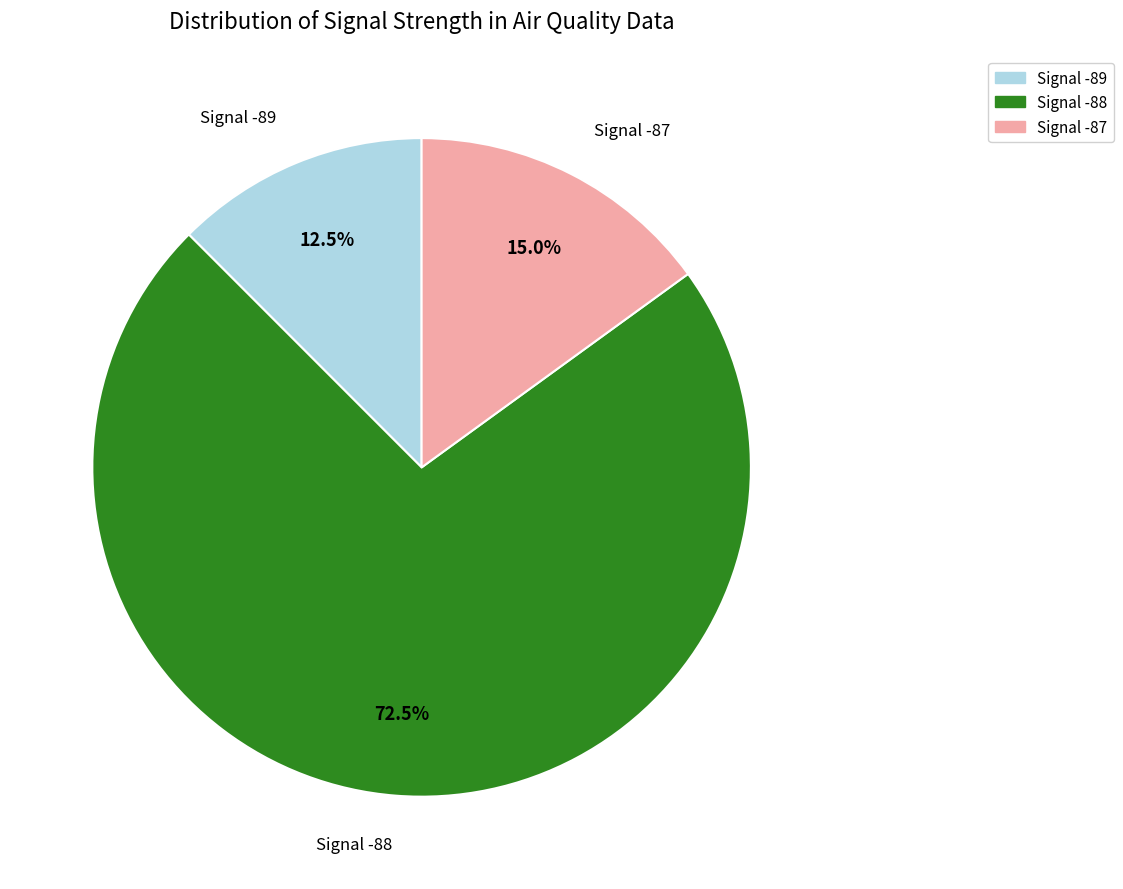

Is there a majority slice in this chart?

Yes